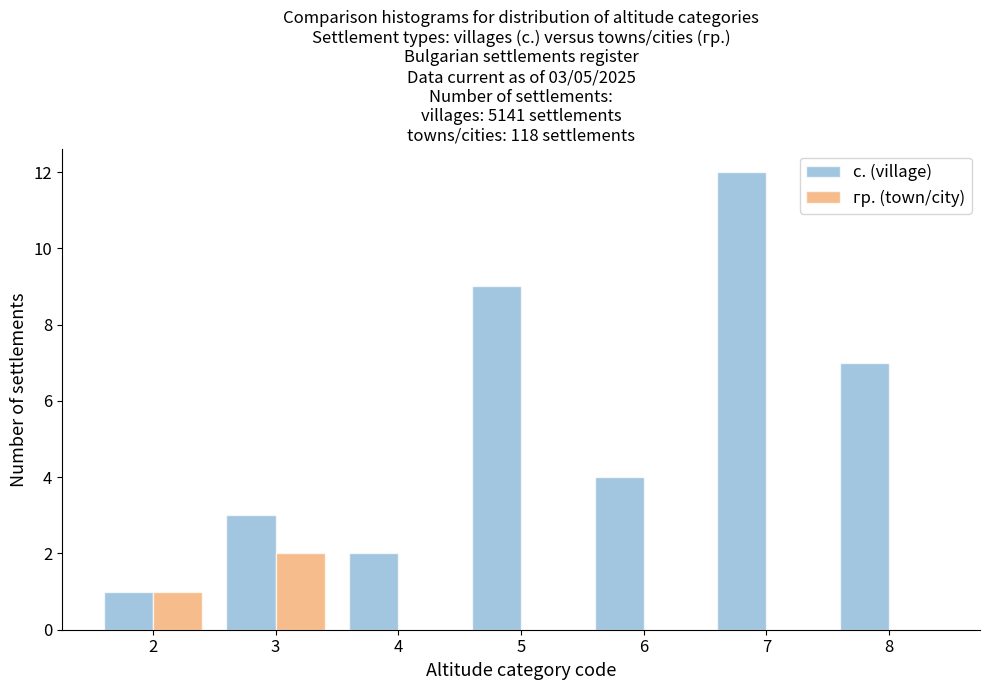

Reading right to left, list all the values displayed in this chart.

с. (village): 8=7	7=12	6=4	5=9	4=2	3=3	2=1
гр. (town/city): 8=0	7=0	6=0	5=0	4=0	3=2	2=1